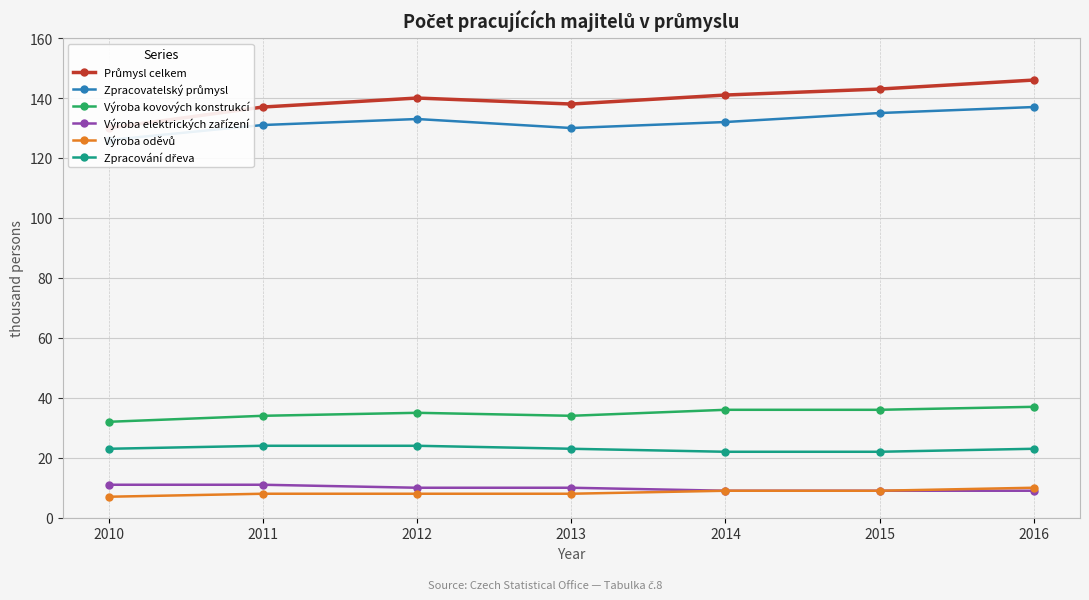

What are all the series names shown in the legend?

Průmysl celkem, Zpracovatelský průmysl, Výroba kovových konstrukcí, Výroba elektrických zařízení, Výroba oděvů, Zpracování dřeva